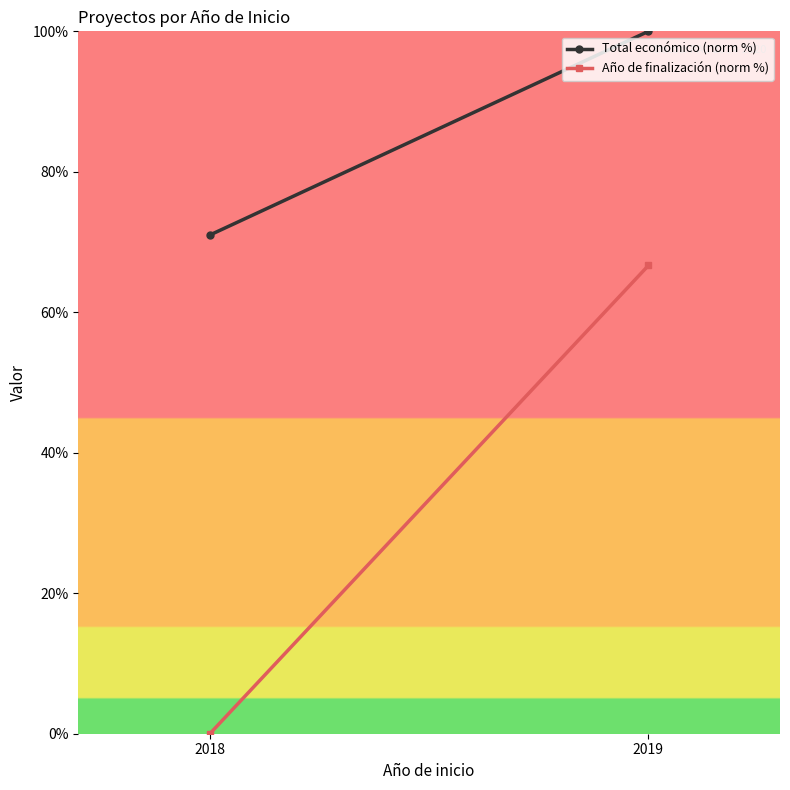

How many lines are shown in the chart?

2